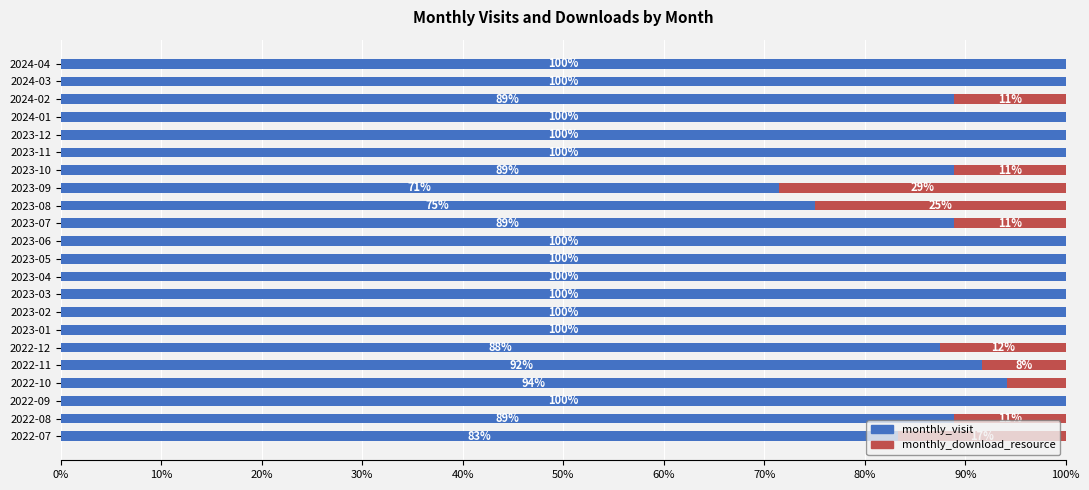

How many data points does each series have?

22